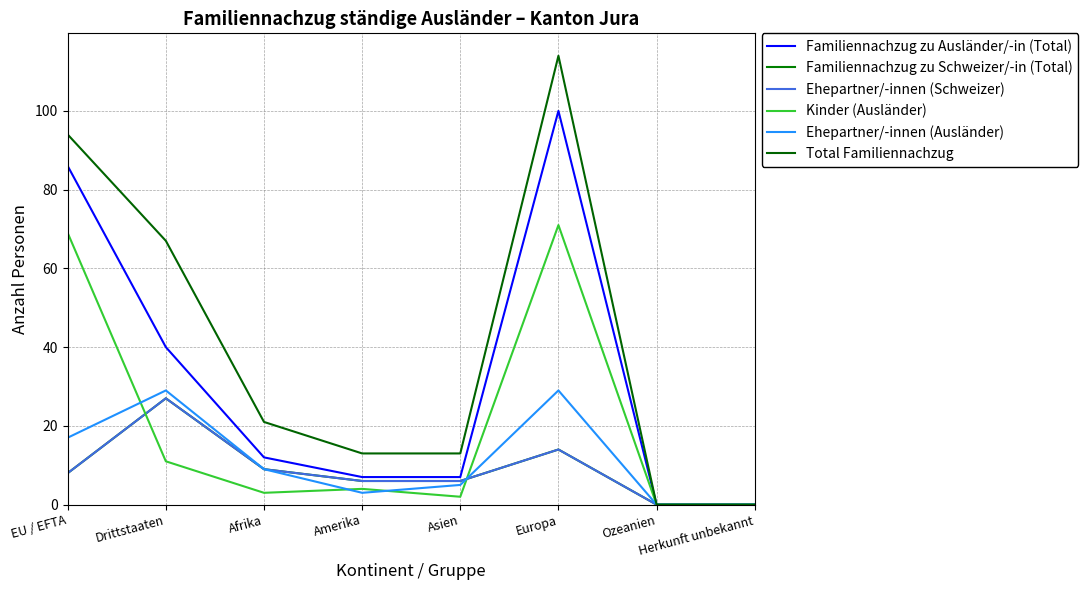

Reading right to left, list all the values displayed in this chart.

Familiennachzug zu Ausländer/-in (Total): Herkunft unbekannt=0	Ozeanien=0	Europa=100	Asien=7	Amerika=7	Afrika=12	Drittstaaten=40	EU / EFTA=86
Familiennachzug zu Schweizer/-in (Total): Herkunft unbekannt=0	Ozeanien=0	Europa=14	Asien=6	Amerika=6	Afrika=9	Drittstaaten=27	EU / EFTA=8
Ehepartner/-innen (Schweizer): Herkunft unbekannt=0	Ozeanien=0	Europa=14	Asien=6	Amerika=6	Afrika=9	Drittstaaten=27	EU / EFTA=8
Kinder (Ausländer): Herkunft unbekannt=0	Ozeanien=0	Europa=71	Asien=2	Amerika=4	Afrika=3	Drittstaaten=11	EU / EFTA=69
Ehepartner/-innen (Ausländer): Herkunft unbekannt=0	Ozeanien=0	Europa=29	Asien=5	Amerika=3	Afrika=9	Drittstaaten=29	EU / EFTA=17
Total Familiennachzug: Herkunft unbekannt=0	Ozeanien=0	Europa=114	Asien=13	Amerika=13	Afrika=21	Drittstaaten=67	EU / EFTA=94